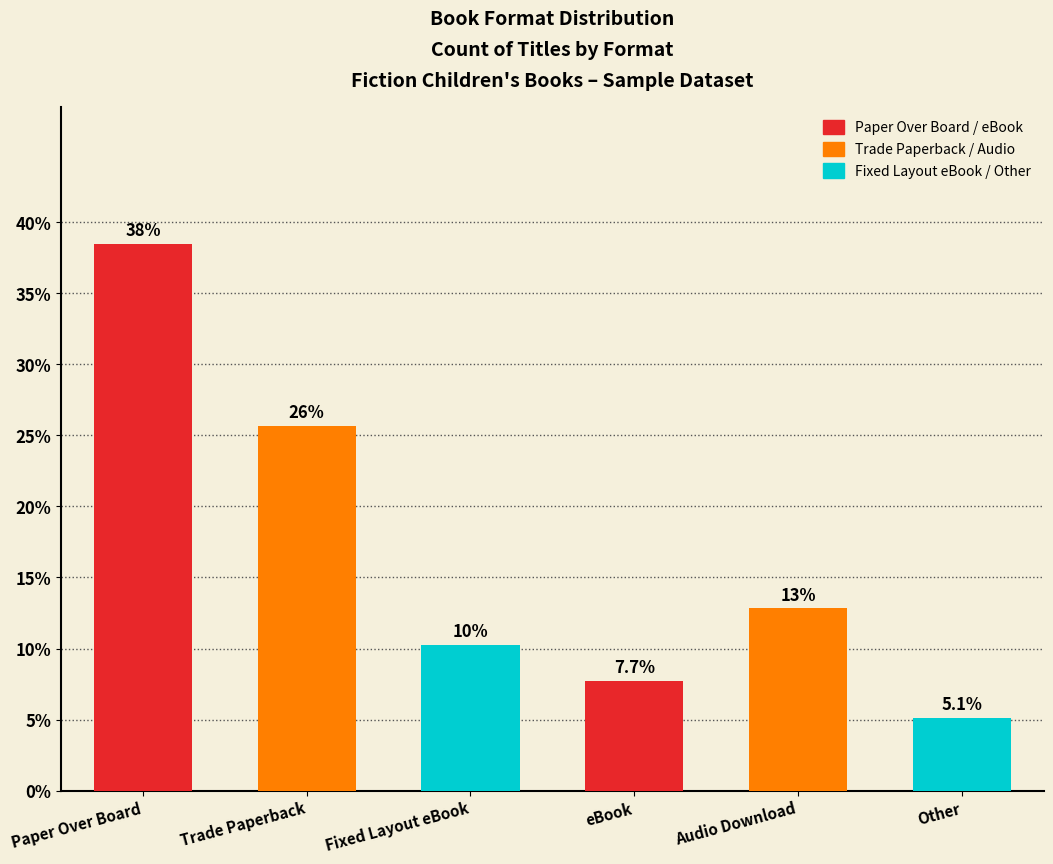

What is the sum of all values?

100.0